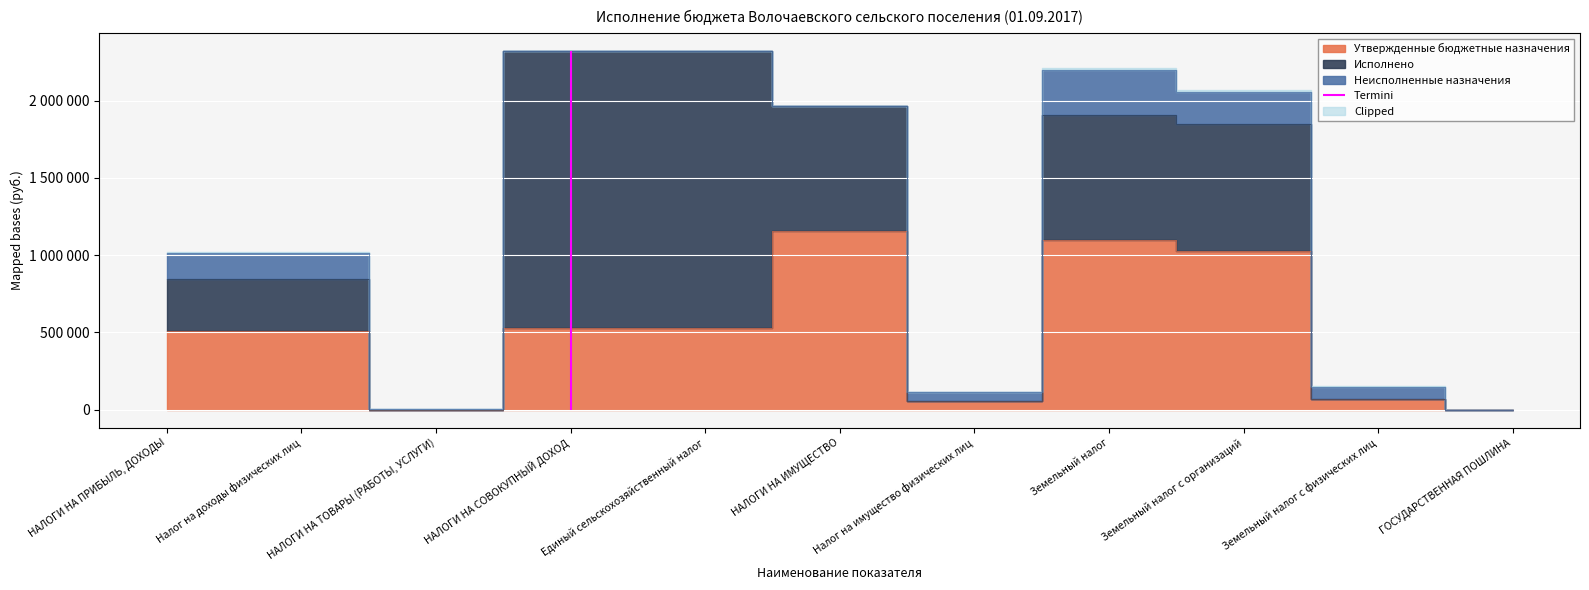

Which category has the highest value in the Утвержденные бюджетные назначения series?

НАЛОГИ НА ИМУЩЕСТВО